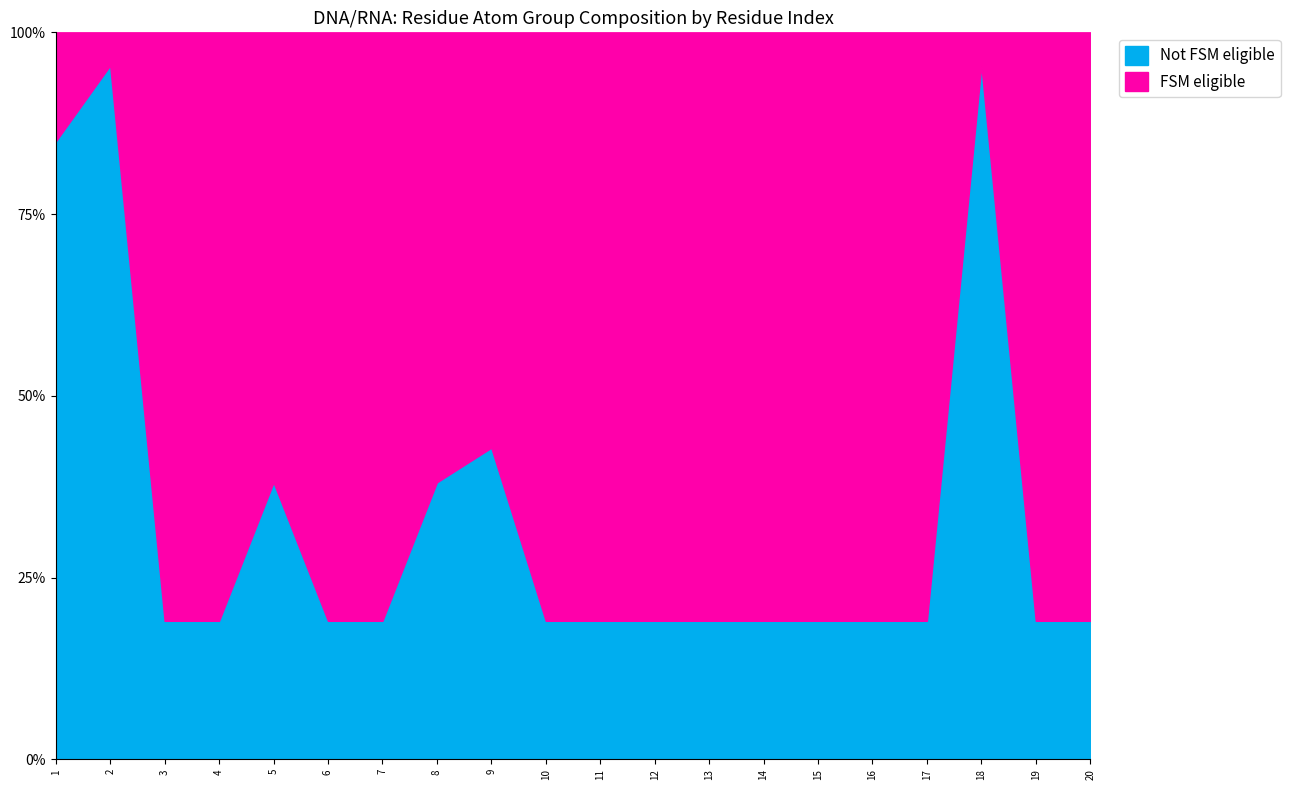

What are all the series names shown in the legend?

Not FSM eligible, FSM eligible